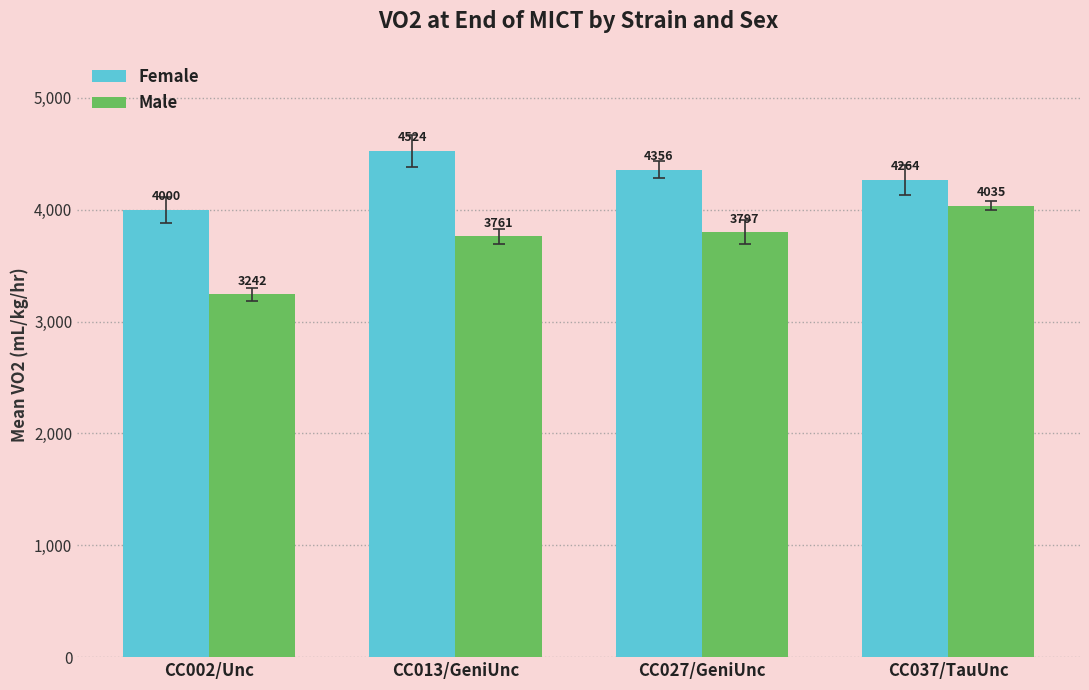

At which label does Female first exceed 4356?

CC013/GeniUnc